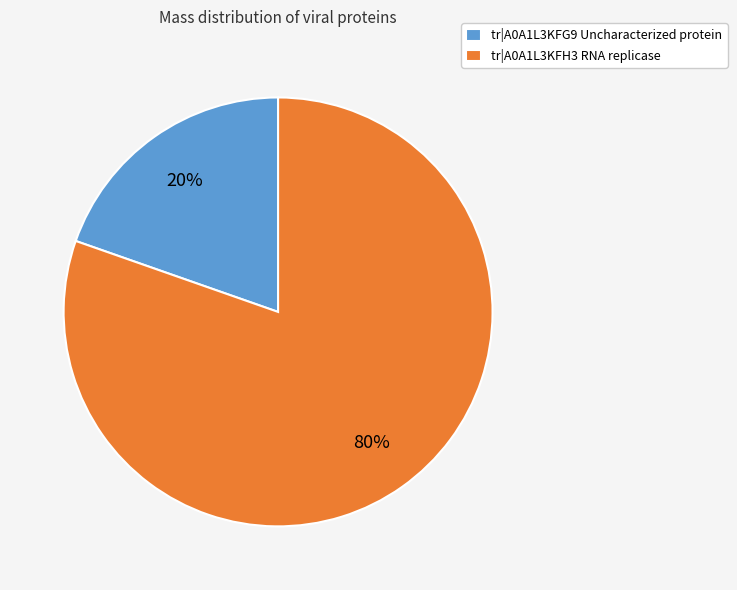

Is it true that tr|A0A1L3KFH3 RNA replicase is 80% of the pie?

True